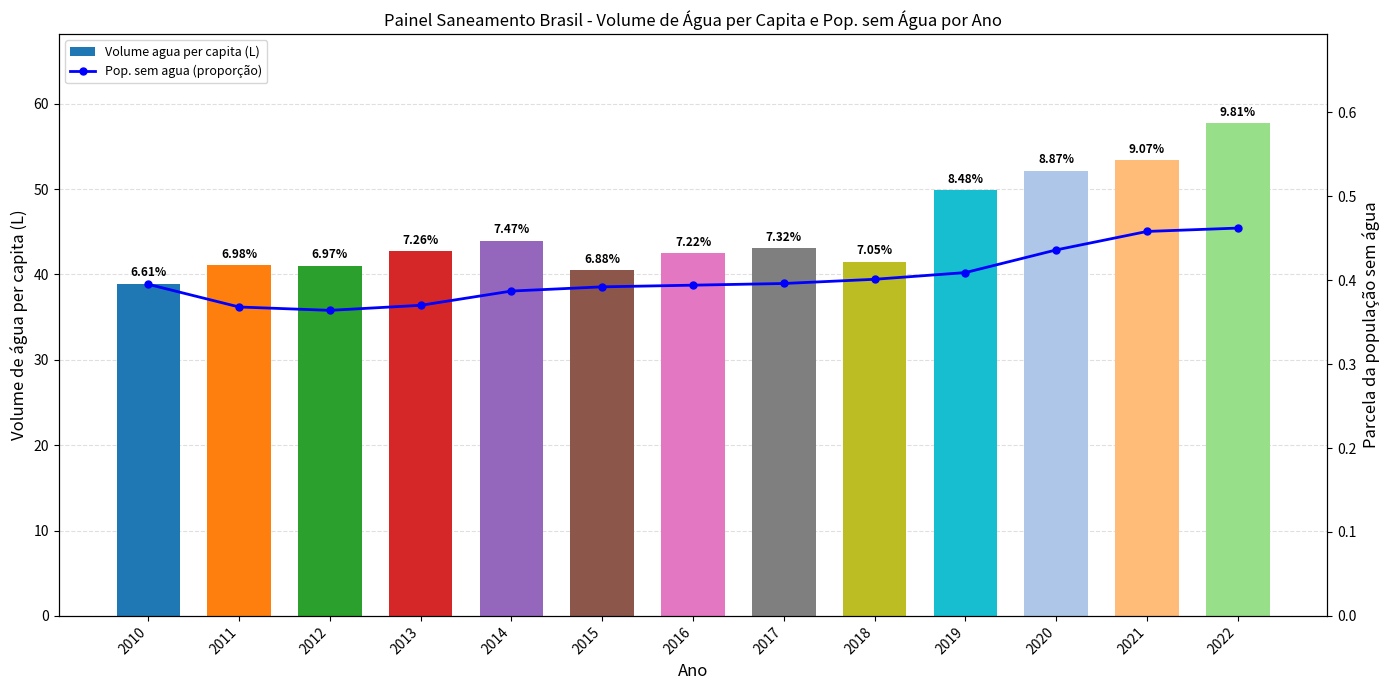

Which has a higher value, 2018 or 2022?

2022